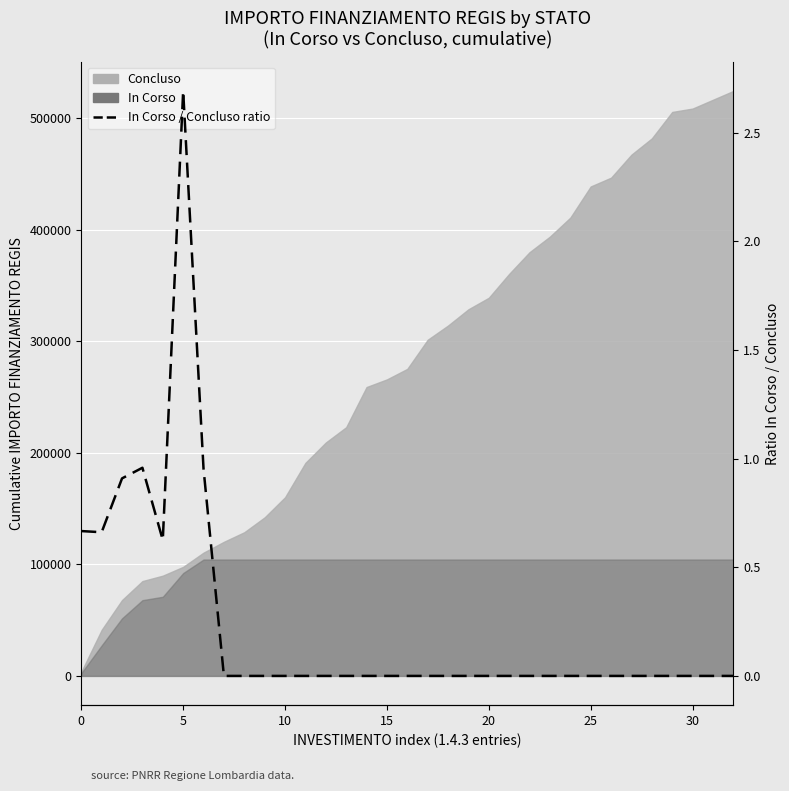

What is the maximum value shown in the chart?

2.7